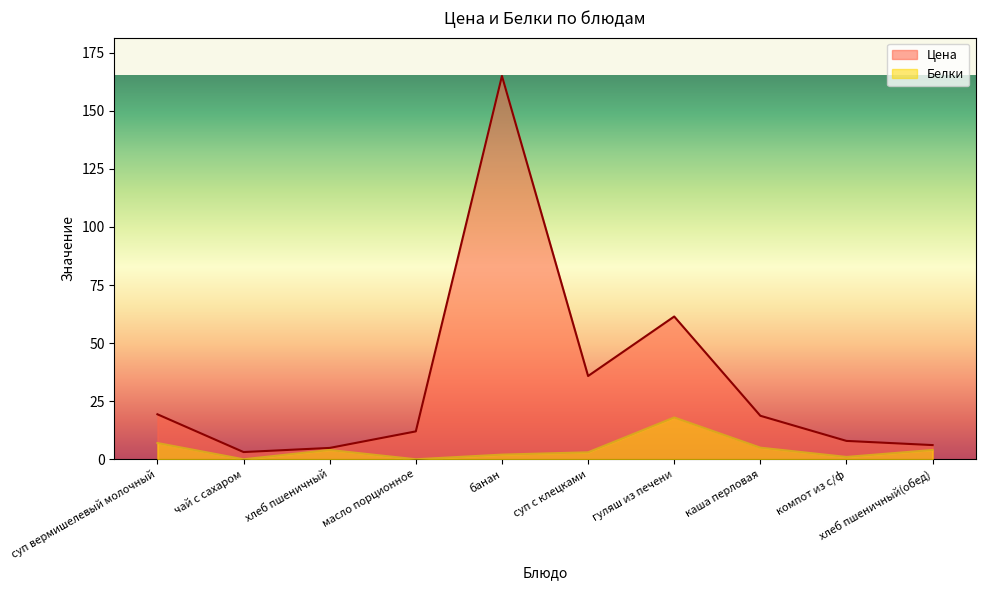

At which category does Белки reach its first local peak?

хлеб пшеничный